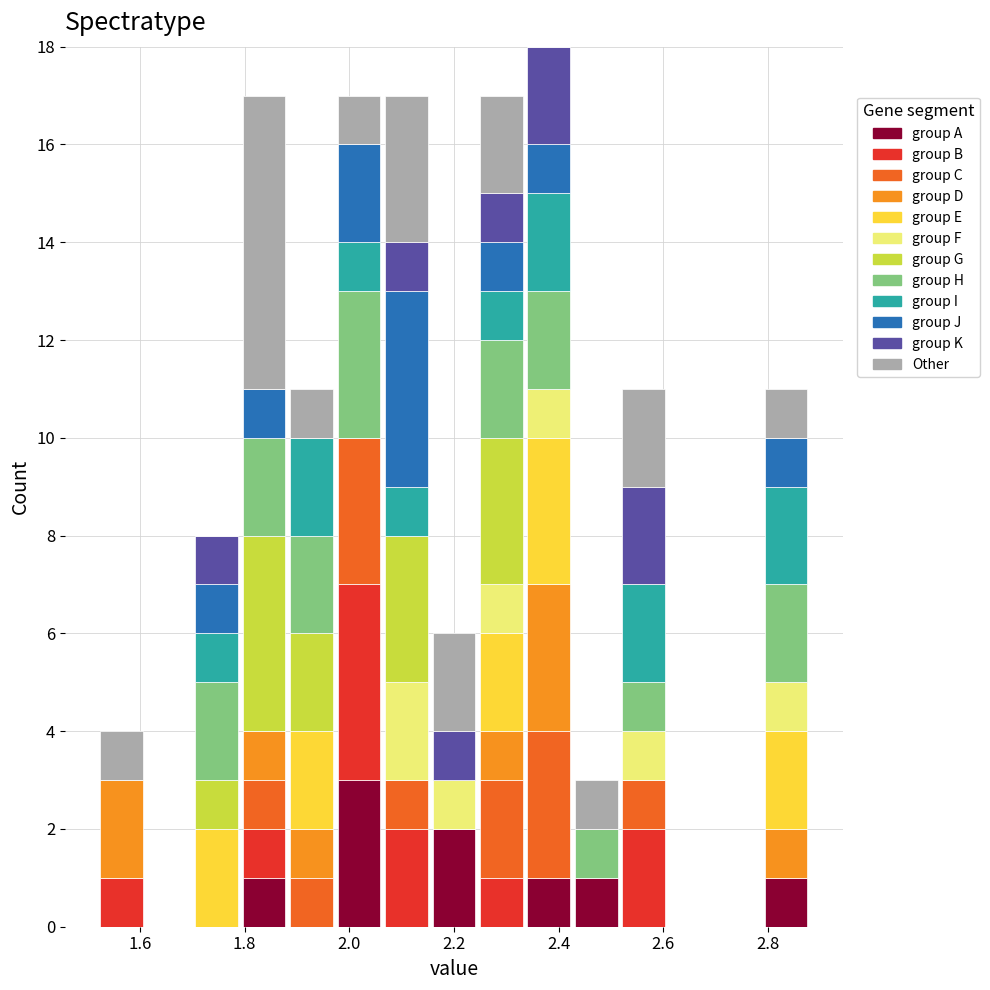

Which range on the x-axis has the tallest stacked bar (by total height)?

2.34 to 2.42